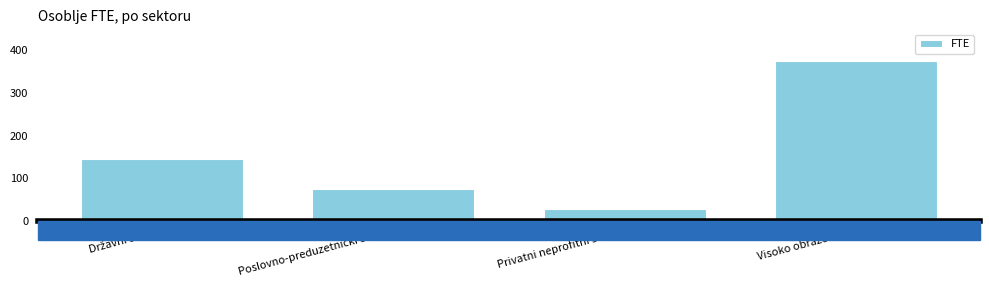

Reading left to right, transcribe all the data shown in this chart.

145.8	76.2	28.3	373.6